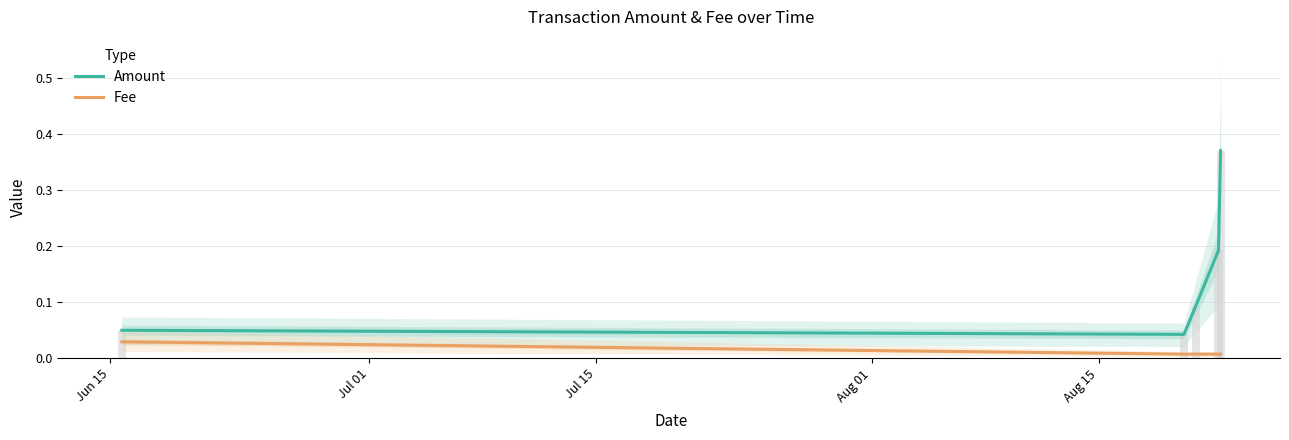

What is the sum of all Amount values?

0.7